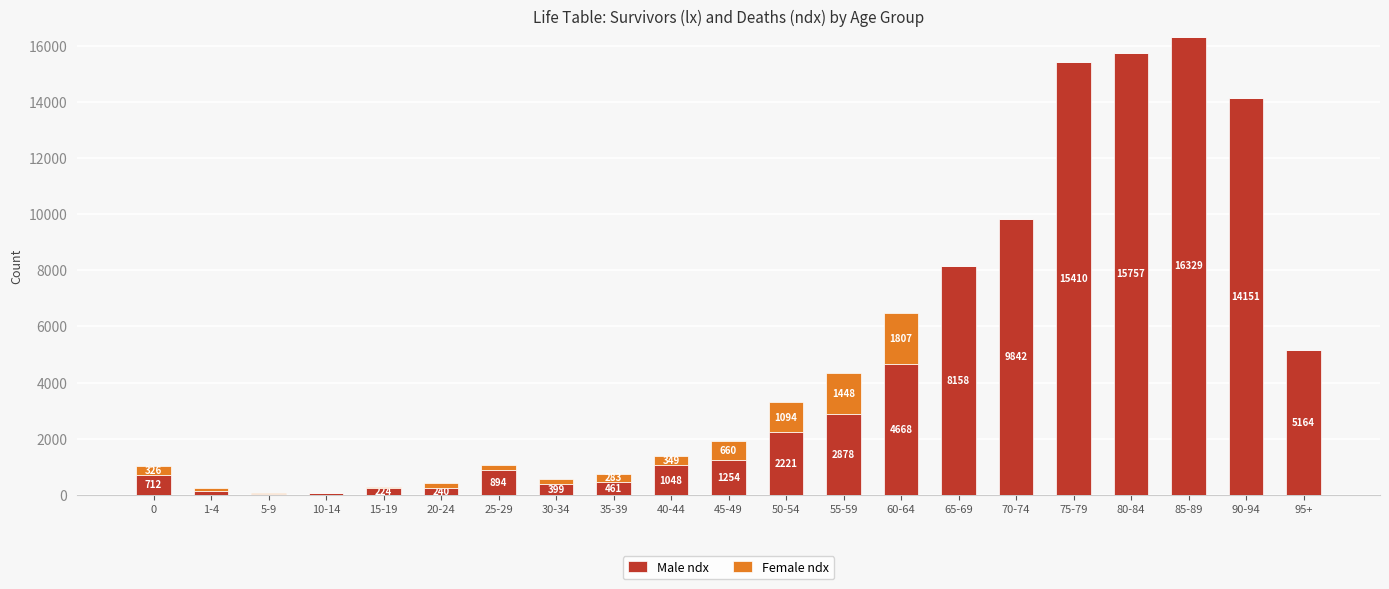

The Male ndx series shows 1393 at 50-54. True or false?

False